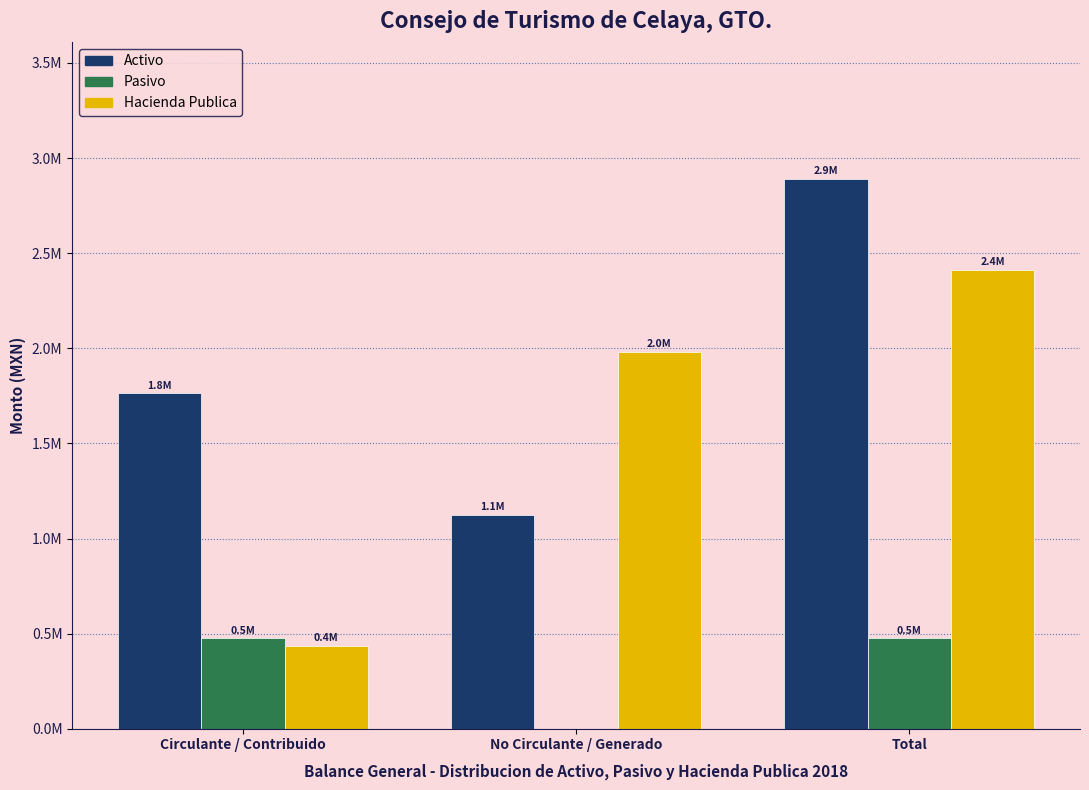

What are all the series names shown in the legend?

Activo, Pasivo, Hacienda Publica